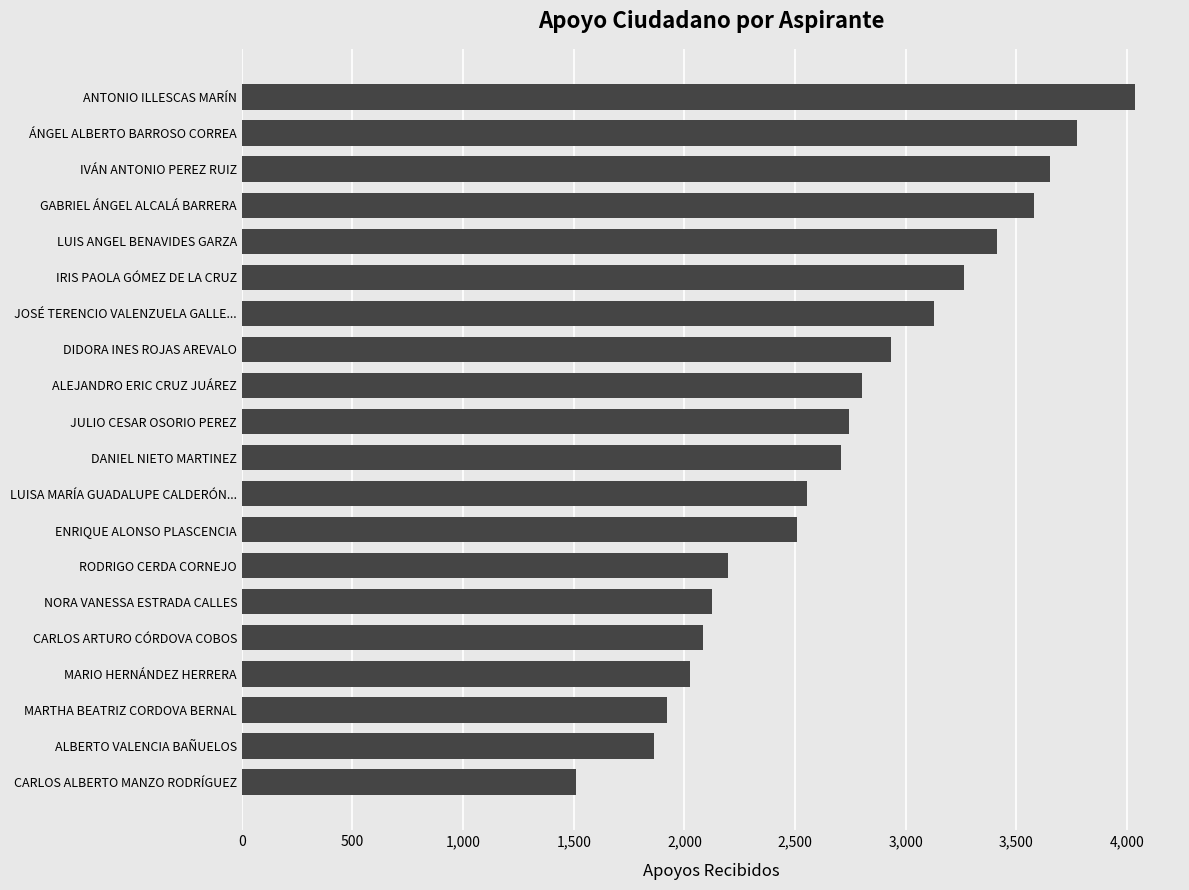

How many series are shown in this chart?

1